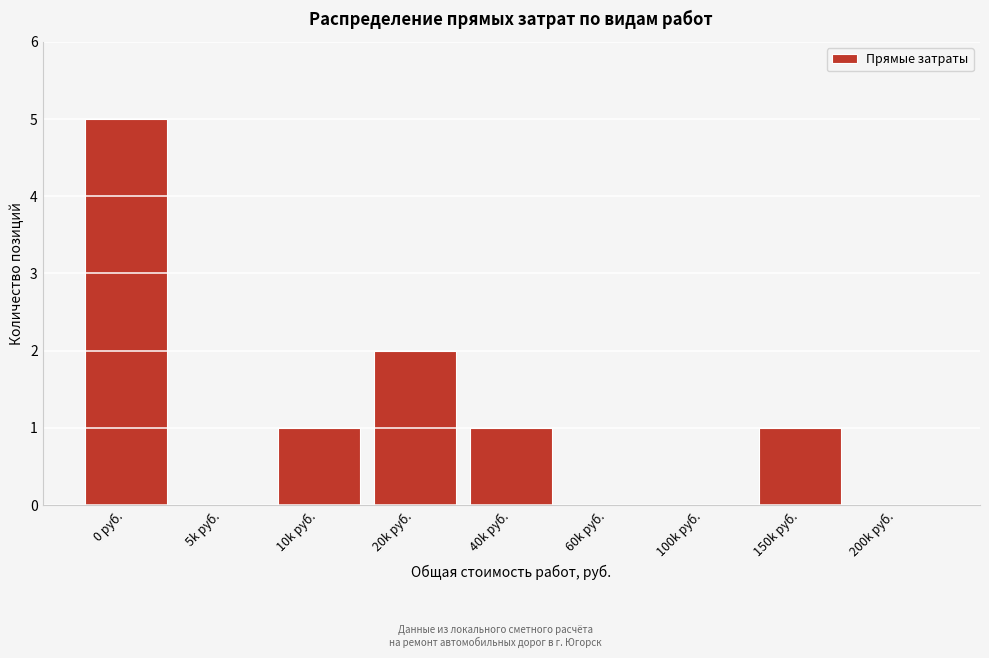

Reading left to right, list all the values displayed in this chart.

0 руб.=5	5k руб.=0	10k руб.=1	20k руб.=2	40k руб.=1	60k руб.=0	100k руб.=0	150k руб.=1	200k руб.=0